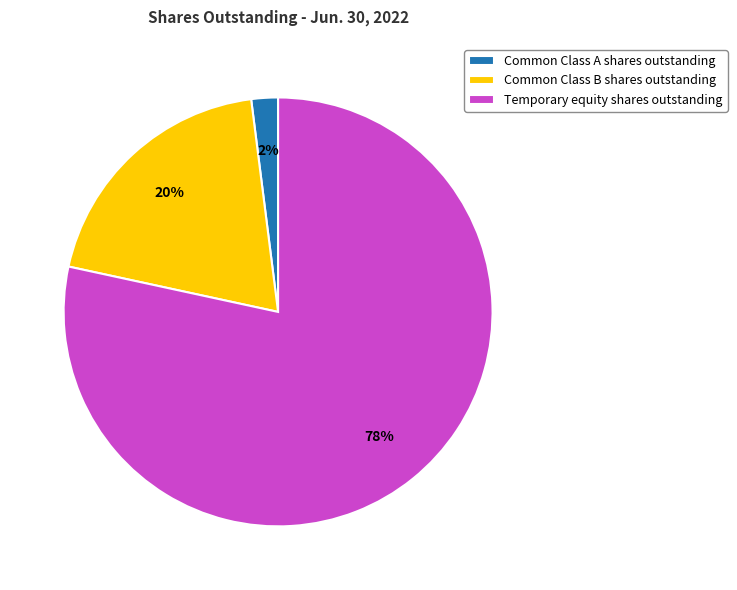

What is the smallest slice in the pie chart?

Common Class A shares outstanding